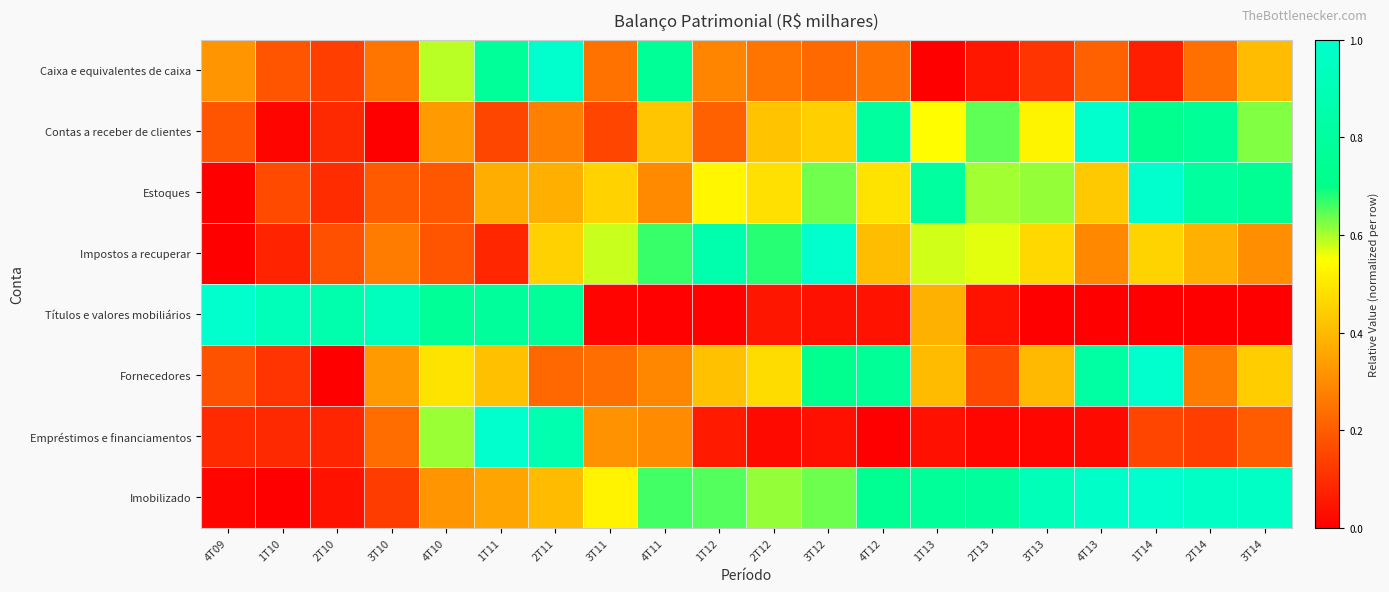

Between 1T11 and 1T14, which series saw the biggest shift?

Empréstimos e financiamentos